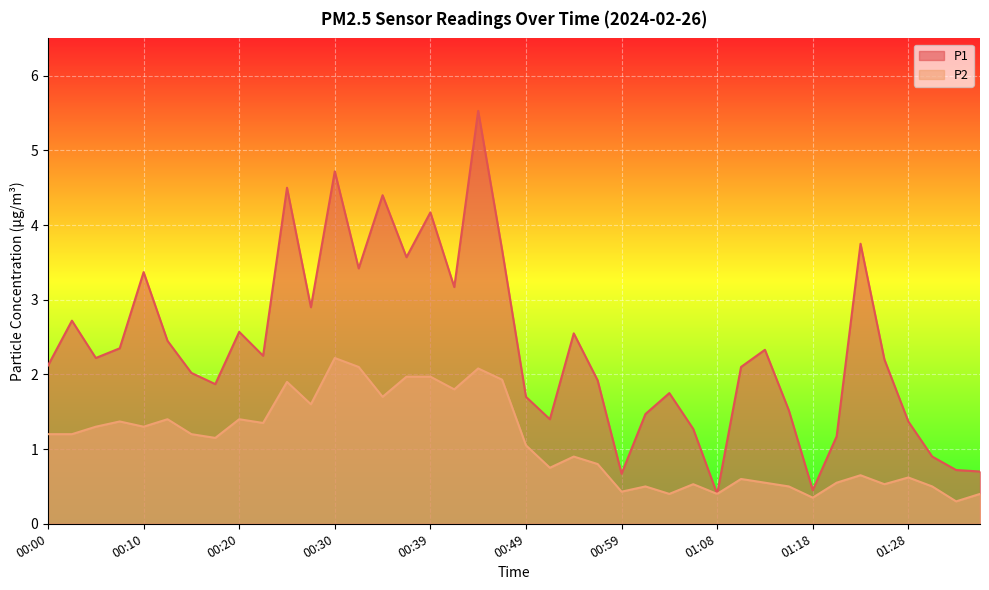

What is the average value of the P1 series?

2.4